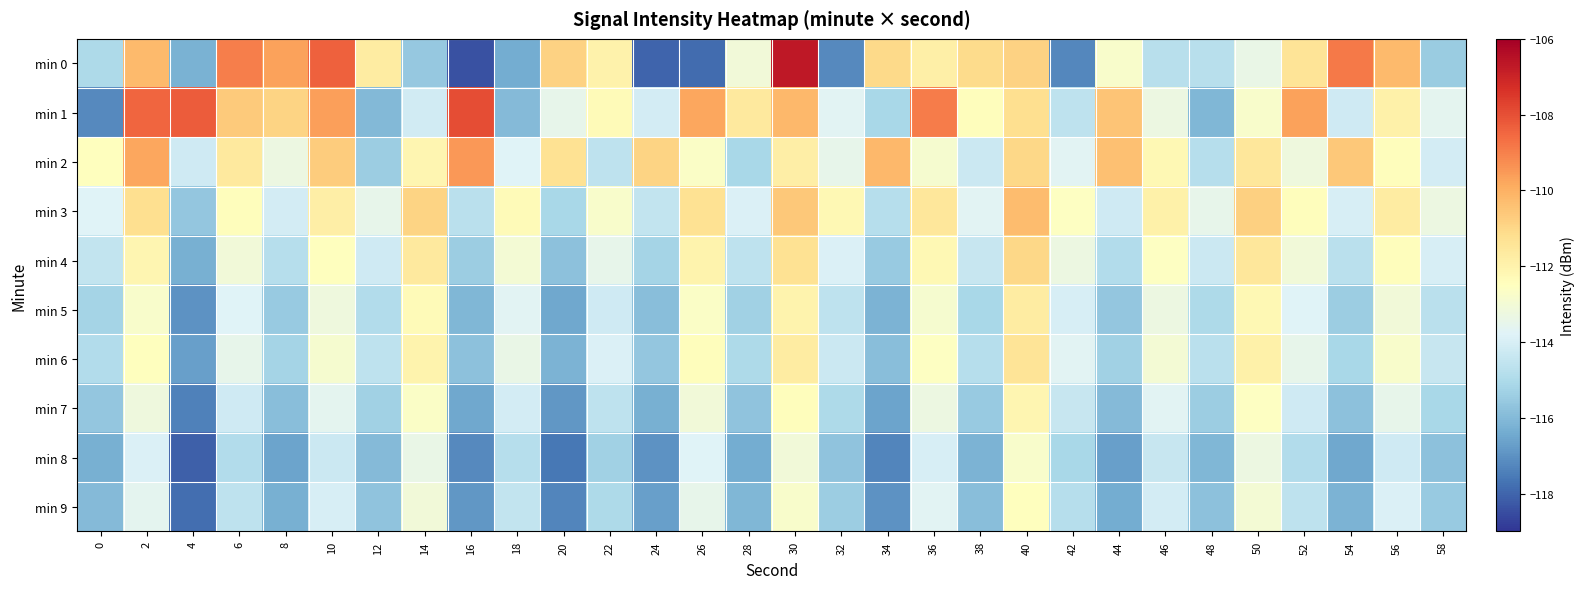

Reading left to right, transcribe all the data shown in this chart.

min 0: 0=-115.0	2=-110.2	4=-116.2	6=-109.0	8=-109.7	10=-108.3	12=-111.7	14=-115.6	16=-118.4	18=-116.4	20=-110.9	22=-111.9	24=-118.0	26=-117.8	28=-113.1	30=-106.7	32=-117.2	34=-111.1	36=-111.9	38=-111.1	40=-110.8	42=-117.3	44=-112.8	46=-114.8	48=-114.8	50=-113.4	52=-111.4	54=-108.9	56=-110.3	58=-115.5
min 1: 0=-117.2	2=-108.5	4=-108.3	6=-110.7	8=-110.9	10=-109.6	12=-116.0	14=-114.2	16=-107.9	18=-116.0	20=-113.5	22=-112.3	24=-114.1	26=-109.8	28=-111.6	30=-110.2	32=-113.7	34=-115.1	36=-108.9	38=-112.4	40=-111.2	42=-114.6	44=-110.5	46=-113.3	48=-116.1	50=-112.8	52=-109.7	54=-114.2	56=-111.9	58=-113.6
min 2: 0=-112.5	2=-109.8	4=-114.2	6=-111.6	8=-113.3	10=-110.7	12=-115.4	14=-112.1	16=-109.5	18=-113.8	20=-111.3	22=-114.6	24=-110.9	26=-112.7	28=-115.1	30=-111.8	32=-113.5	34=-110.2	36=-112.9	38=-114.3	40=-111.0	42=-113.7	44=-110.4	46=-112.2	48=-114.8	50=-111.5	52=-113.2	54=-110.6	56=-112.4	58=-114.1
min 3: 0=-113.8	2=-111.2	4=-115.6	6=-112.4	8=-114.1	10=-111.8	12=-113.5	14=-110.9	16=-114.7	18=-112.3	20=-115.1	22=-112.8	24=-114.5	26=-111.3	28=-113.9	30=-110.6	32=-112.2	34=-114.8	36=-111.5	38=-113.7	40=-110.3	42=-112.6	44=-114.2	46=-111.9	48=-113.5	50=-110.8	52=-112.4	54=-114.0	56=-111.7	58=-113.3
min 4: 0=-114.5	2=-112.1	4=-116.3	6=-113.1	8=-114.8	10=-112.5	12=-114.2	14=-111.6	16=-115.4	18=-113.0	20=-115.8	22=-113.5	24=-115.2	26=-112.0	28=-114.6	30=-111.3	32=-113.9	34=-115.5	36=-112.2	38=-114.4	40=-111.0	42=-113.3	44=-114.9	46=-112.6	48=-114.3	50=-111.5	52=-113.1	54=-114.7	56=-112.4	58=-114.0
min 5: 0=-115.2	2=-112.8	4=-117.0	6=-113.8	8=-115.5	10=-113.2	12=-114.9	14=-112.3	16=-116.1	18=-113.7	20=-116.5	22=-114.2	24=-115.9	26=-112.7	28=-115.3	30=-112.0	32=-114.6	34=-116.2	36=-112.9	38=-115.1	40=-111.7	42=-114.0	44=-115.6	46=-113.3	48=-115.0	50=-112.2	52=-113.8	54=-115.4	56=-113.1	58=-114.7
min 6: 0=-114.9	2=-112.5	4=-116.7	6=-113.5	8=-115.2	10=-112.9	12=-114.6	14=-112.0	16=-115.8	18=-113.4	20=-116.2	22=-113.9	24=-115.6	26=-112.4	28=-115.0	30=-111.7	32=-114.3	34=-115.9	36=-112.6	38=-114.8	40=-111.4	42=-113.7	44=-115.3	46=-113.0	48=-114.7	50=-111.9	52=-113.5	54=-115.1	56=-112.8	58=-114.4
min 7: 0=-115.6	2=-113.2	4=-117.4	6=-114.2	8=-115.9	10=-113.6	12=-115.3	14=-112.7	16=-116.5	18=-114.1	20=-116.9	22=-114.6	24=-116.3	26=-113.1	28=-115.7	30=-112.4	32=-115.0	34=-116.6	36=-113.3	38=-115.5	40=-112.1	42=-114.4	44=-116.0	46=-113.7	48=-115.4	50=-112.6	52=-114.2	54=-115.8	56=-113.5	58=-115.1
min 8: 0=-116.3	2=-113.9	4=-118.1	6=-114.9	8=-116.6	10=-114.3	12=-116.0	14=-113.4	16=-117.2	18=-114.8	20=-117.6	22=-115.3	24=-117.0	26=-113.8	28=-116.4	30=-113.1	32=-115.7	34=-117.3	36=-114.0	38=-116.2	40=-112.8	42=-115.1	44=-116.7	46=-114.4	48=-116.1	50=-113.3	52=-114.9	54=-116.5	56=-114.2	58=-115.8
min 9: 0=-116.0	2=-113.6	4=-117.8	6=-114.6	8=-116.3	10=-114.0	12=-115.7	14=-113.1	16=-116.9	18=-114.5	20=-117.3	22=-115.0	24=-116.7	26=-113.5	28=-116.1	30=-112.8	32=-115.4	34=-117.0	36=-113.7	38=-115.9	40=-112.5	42=-114.8	44=-116.4	46=-114.1	48=-115.8	50=-113.0	52=-114.6	54=-116.2	56=-113.9	58=-115.5